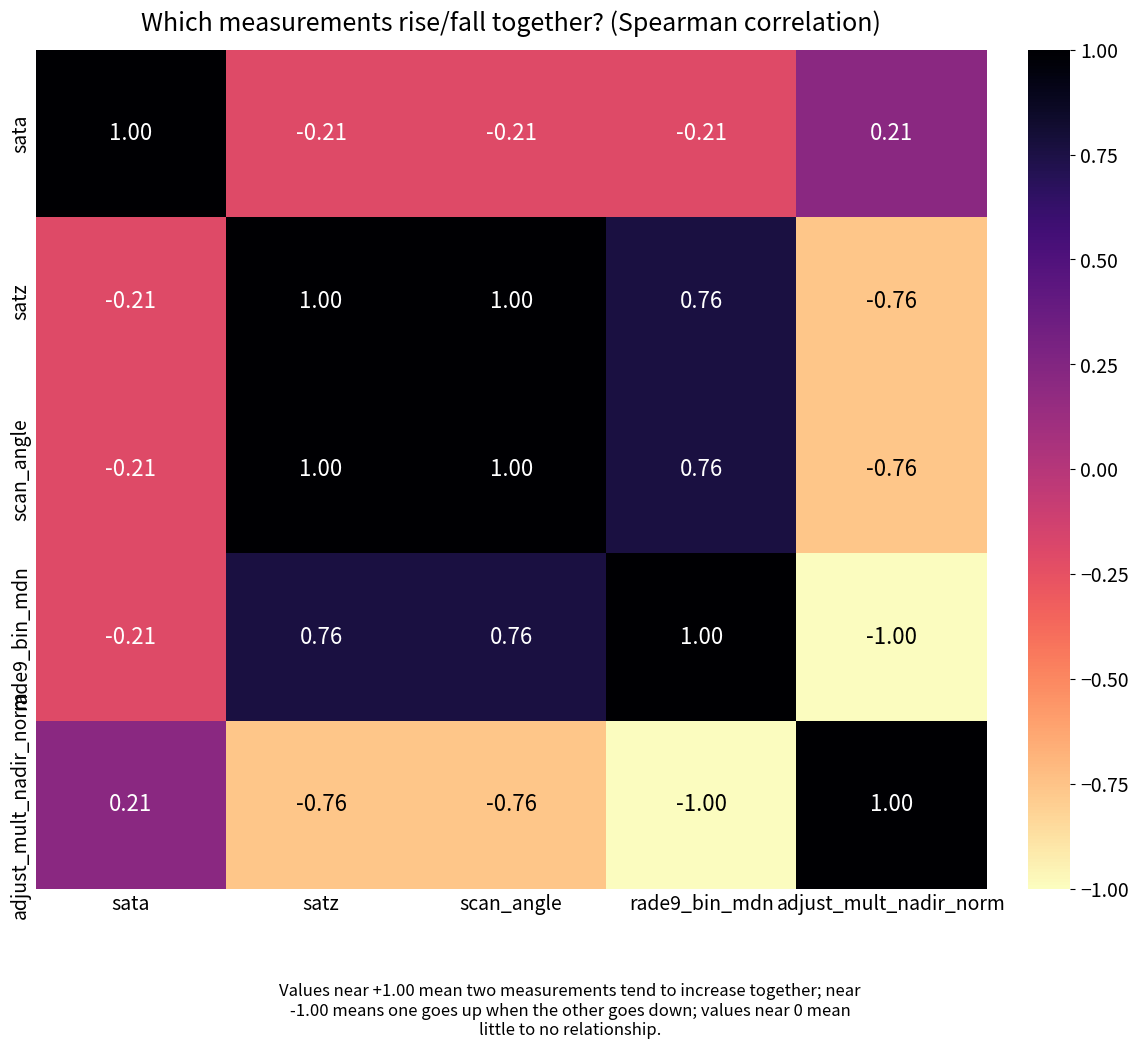

What is the total value across all series at sata?

0.6